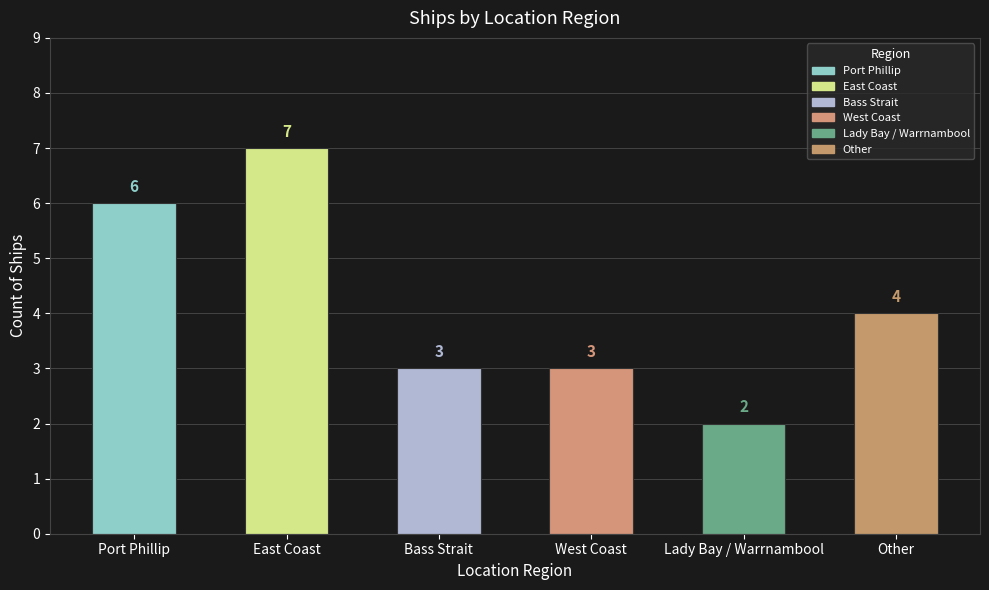

Which category has the highest value across all series?

East Coast